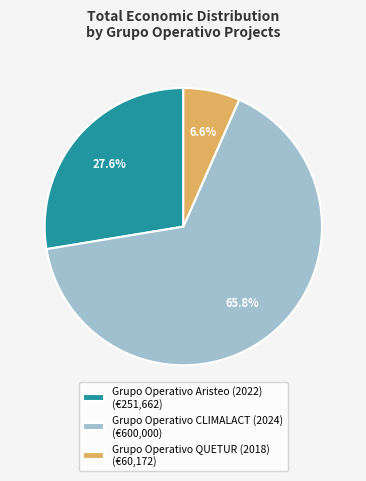

Rank the categories by value from highest to lowest.

Grupo Operativo CLIMALACT (2024), Grupo Operativo Aristeo (2022), Grupo Operativo QUETUR (2018)